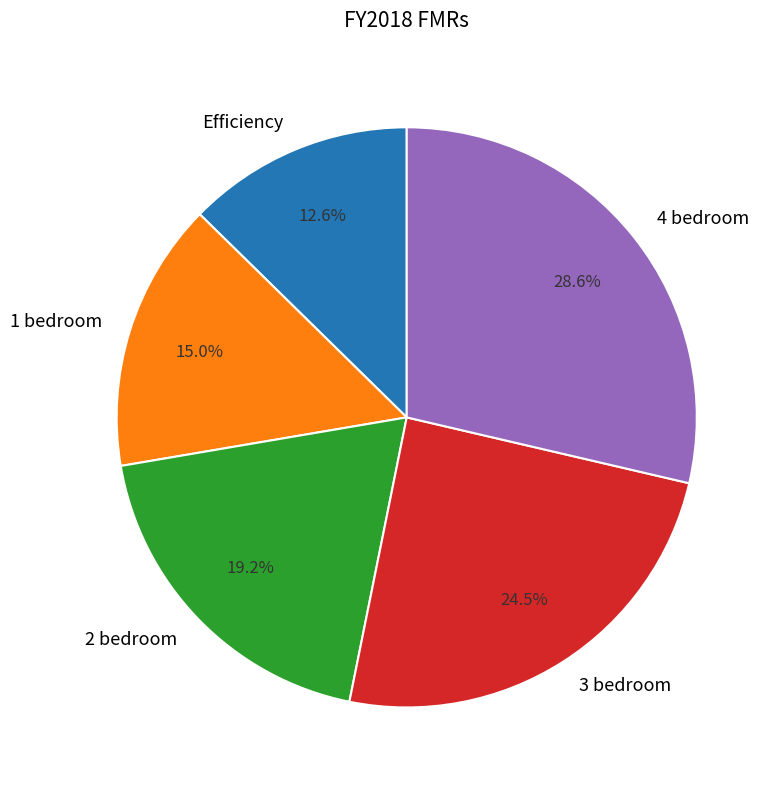

Which category has the smallest portion of the pie?

Efficiency